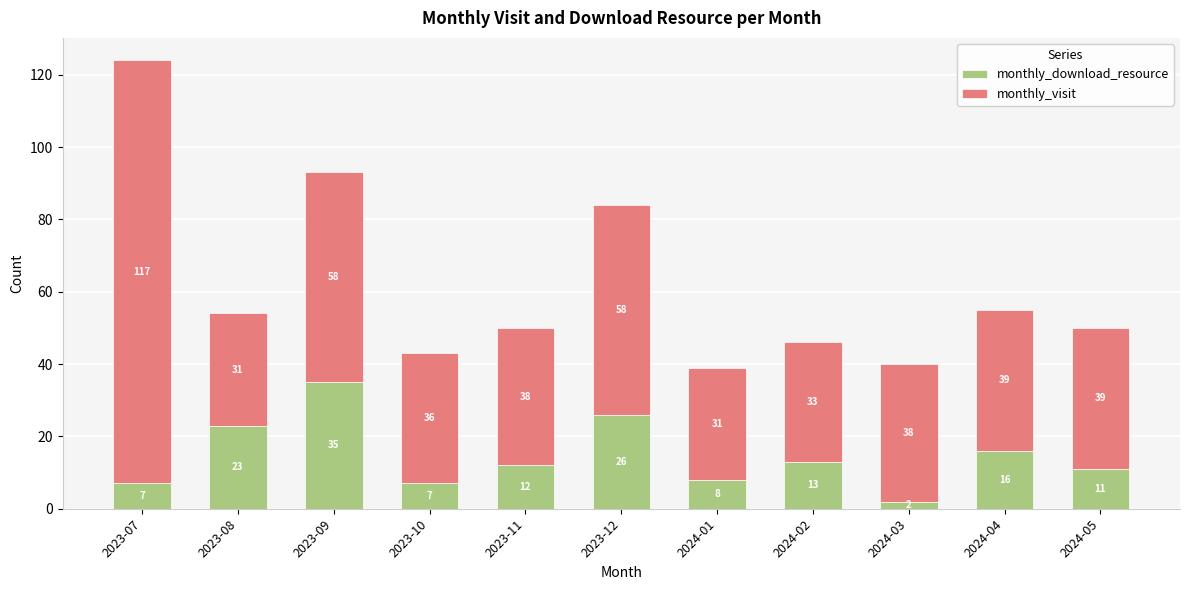

What is the total value across all series at 2023-07?

124